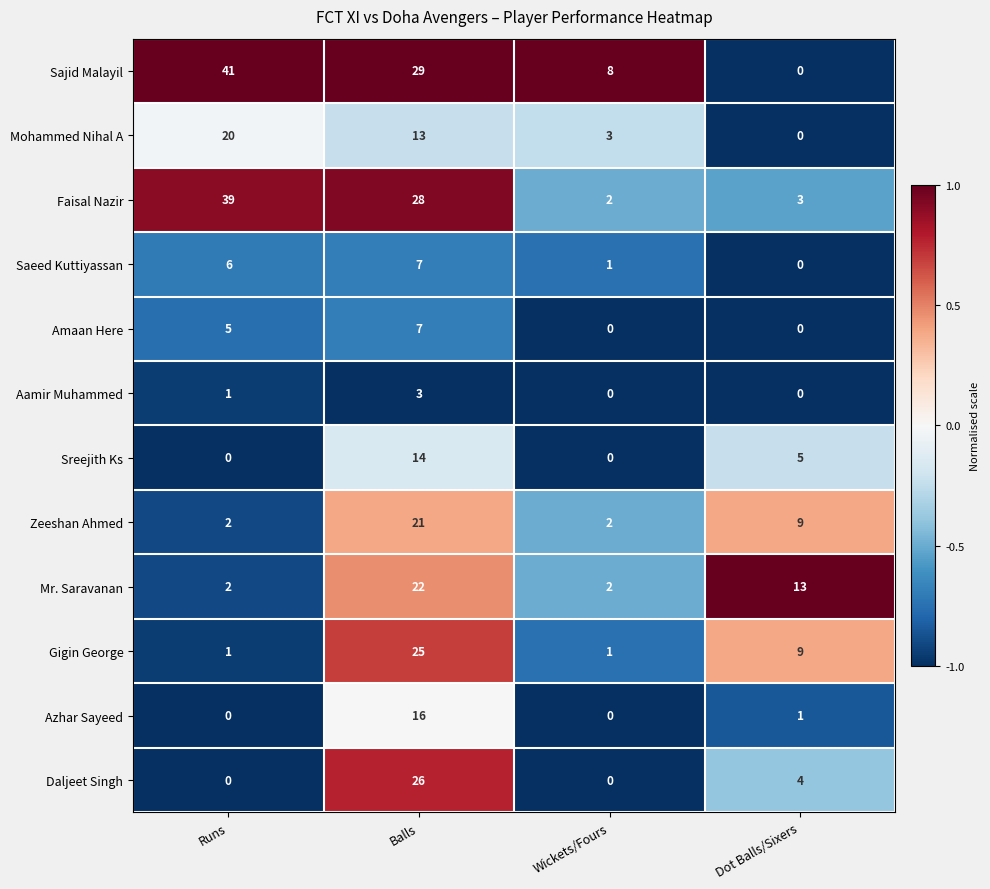

What is the sum of all Gigin George values?

36